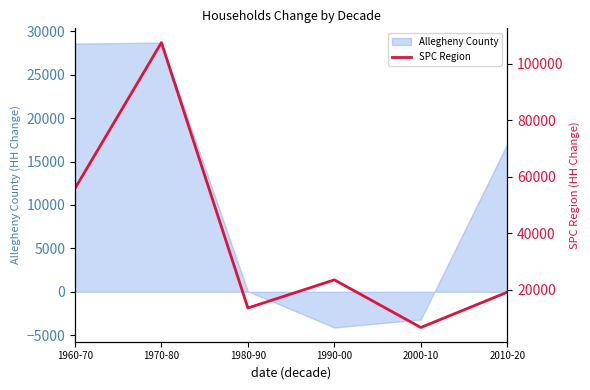

What is the label of the 5th point from the left?

2000-10